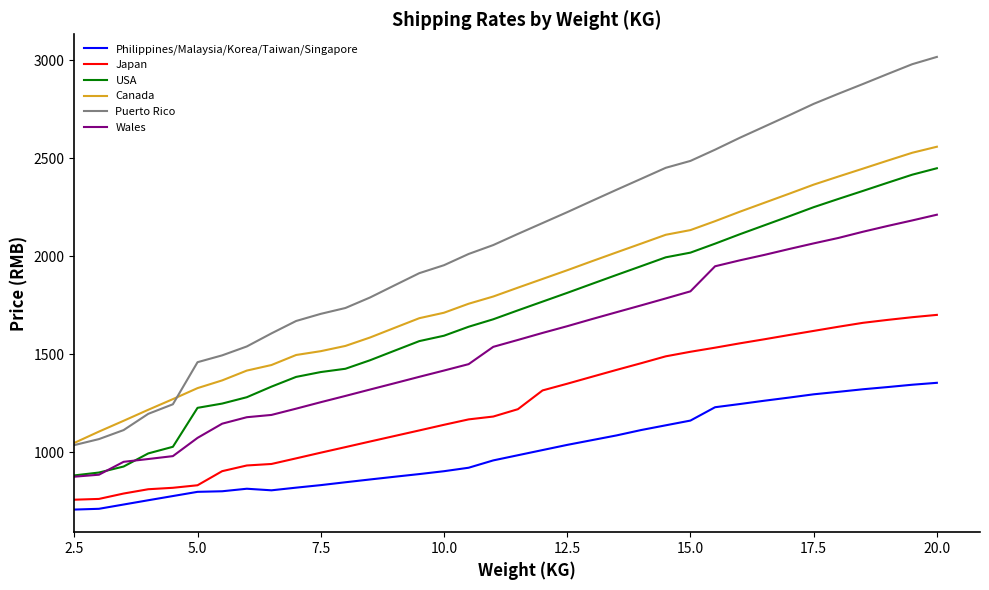

True or false: Puerto Rico has more than 2 points higher than both neighbors.

False